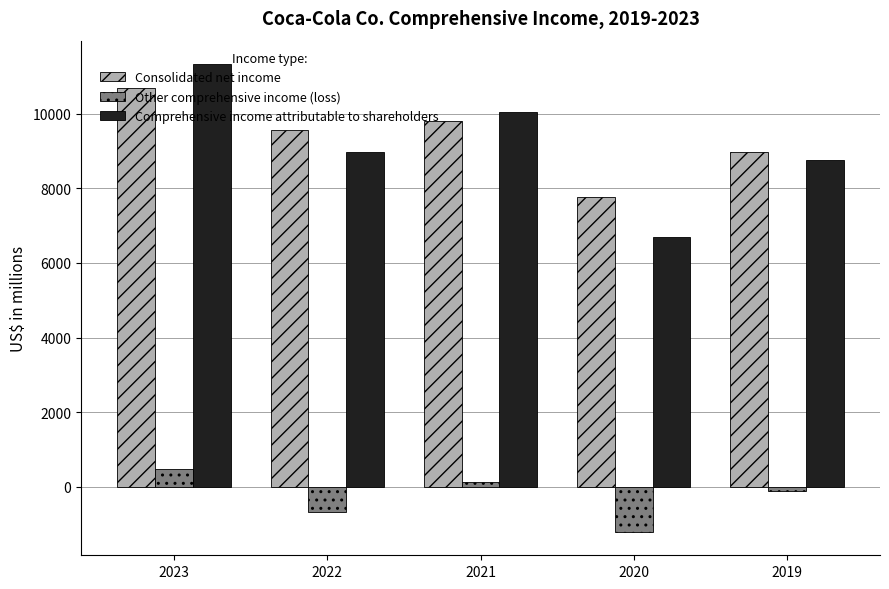

What is the difference between the Other comprehensive income (loss) values at 2020 and 2021?

1347